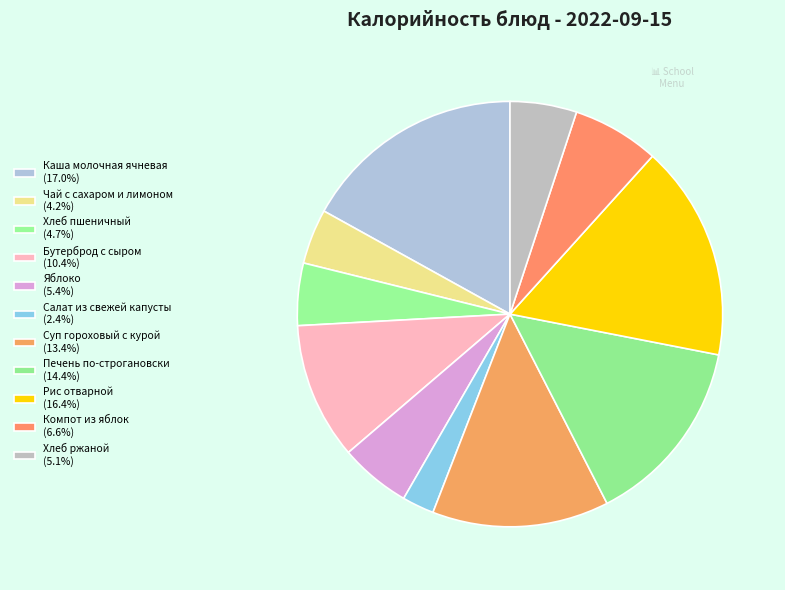

How many slices are in this pie chart?

11